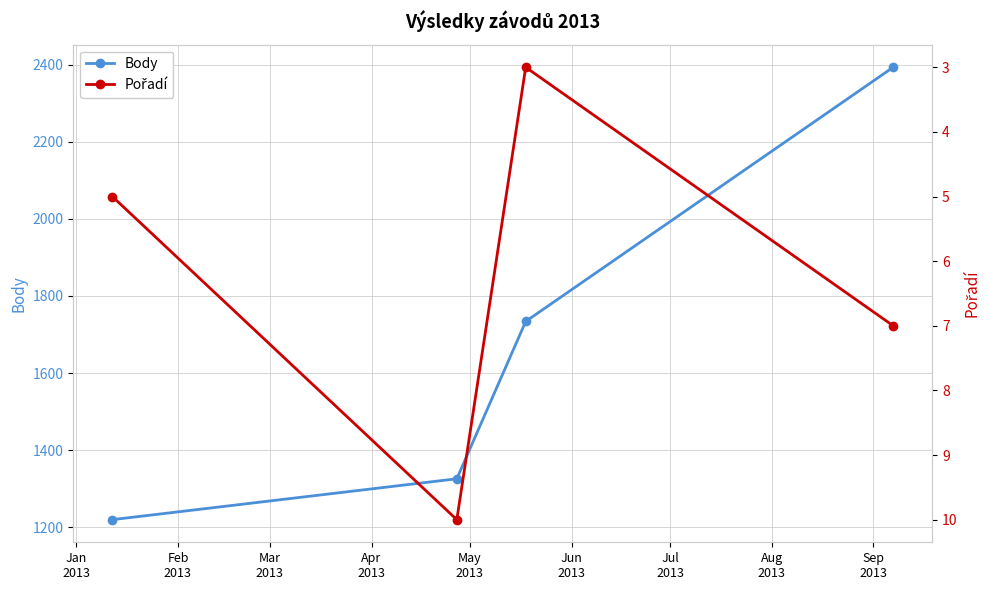

True or false: Body has more than 2 interior local peaks.

False